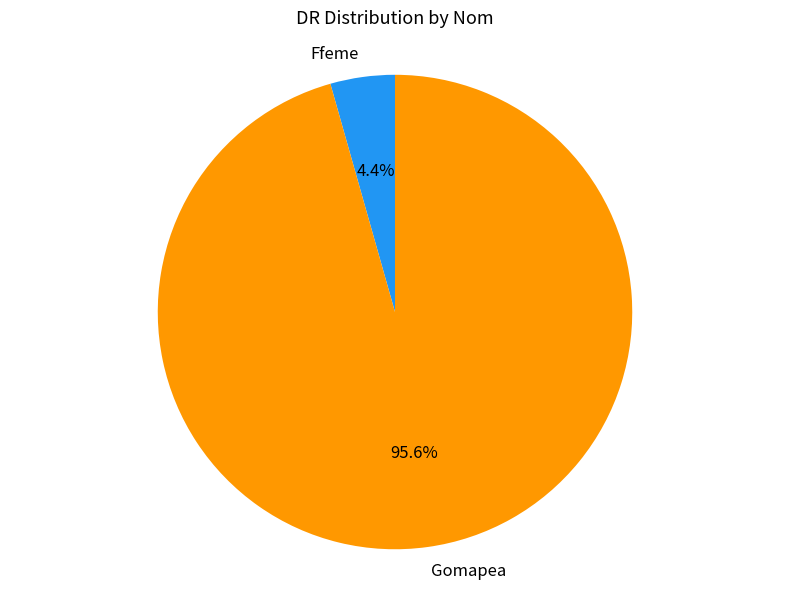

How many slices are in this pie chart?

2